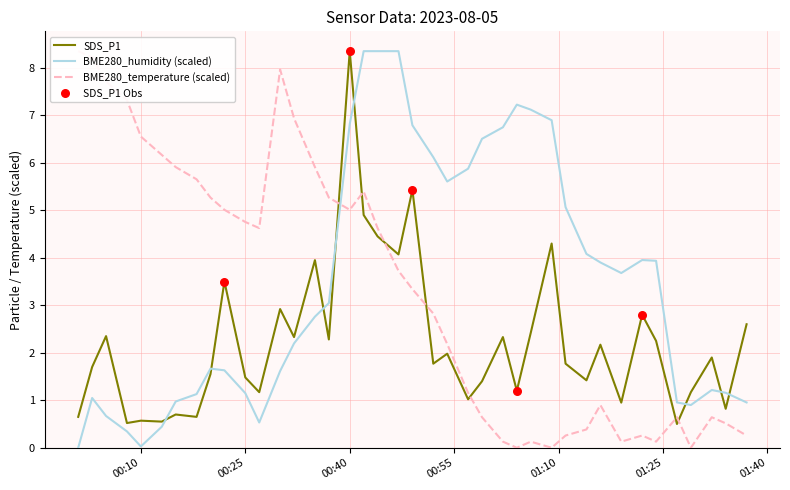

Which series ends up on top after the final intersection of SDS_P1 and BME280_humidity (scaled)?

SDS_P1